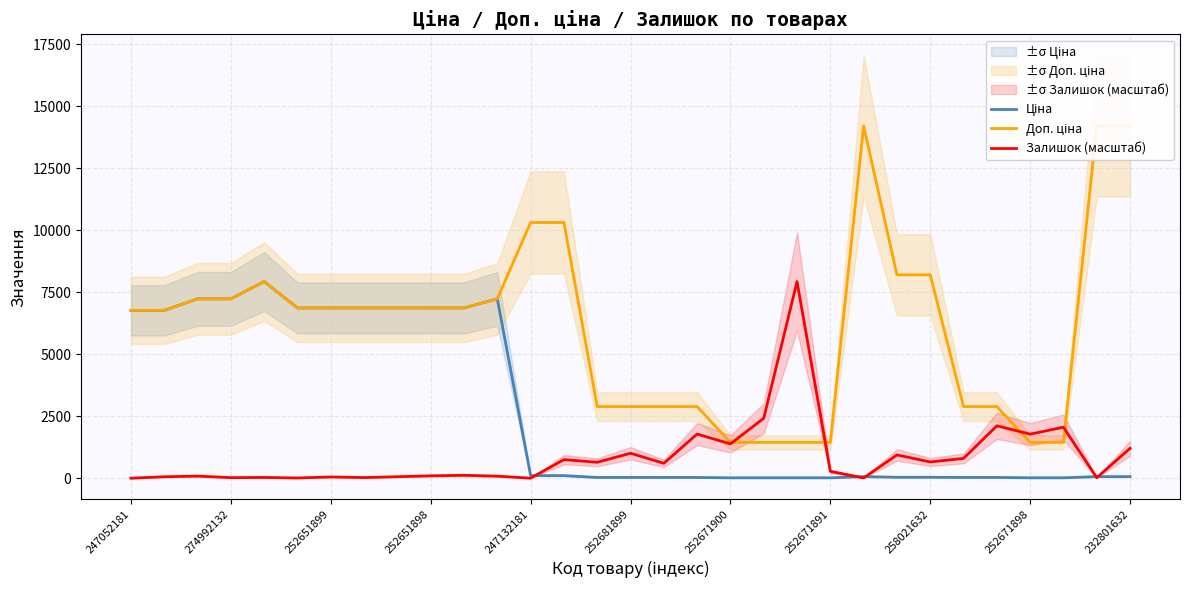

Which series has the largest total across all categories?

Доп. ціна